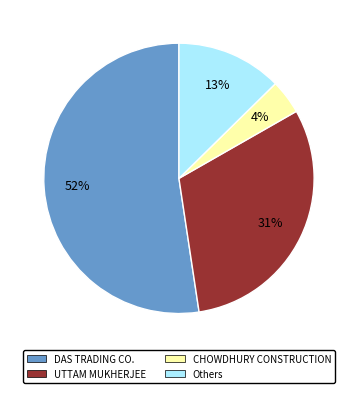

Is there a majority slice in this chart?

Yes